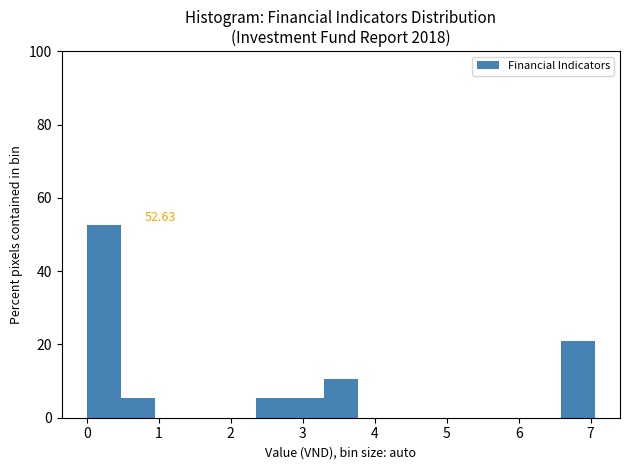

Over which range of the x-axis is the bar tallest?

0.0 to 0.5